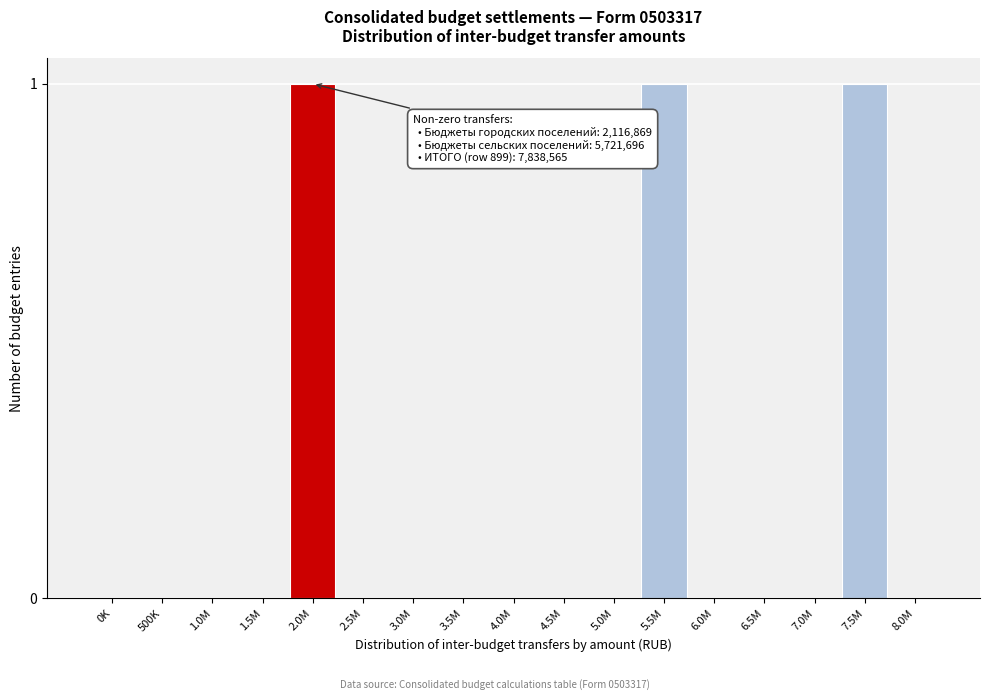

Reading right to left, extract all data points from this chart.

8.0M=0	7.5M=1	7.0M=0	6.5M=0	6.0M=0	5.5M=1	5.0M=0	4.5M=0	4.0M=0	3.5M=0	3.0M=0	2.5M=0	2.0M=1	1.5M=0	1.0M=0	500K=0	0K=0